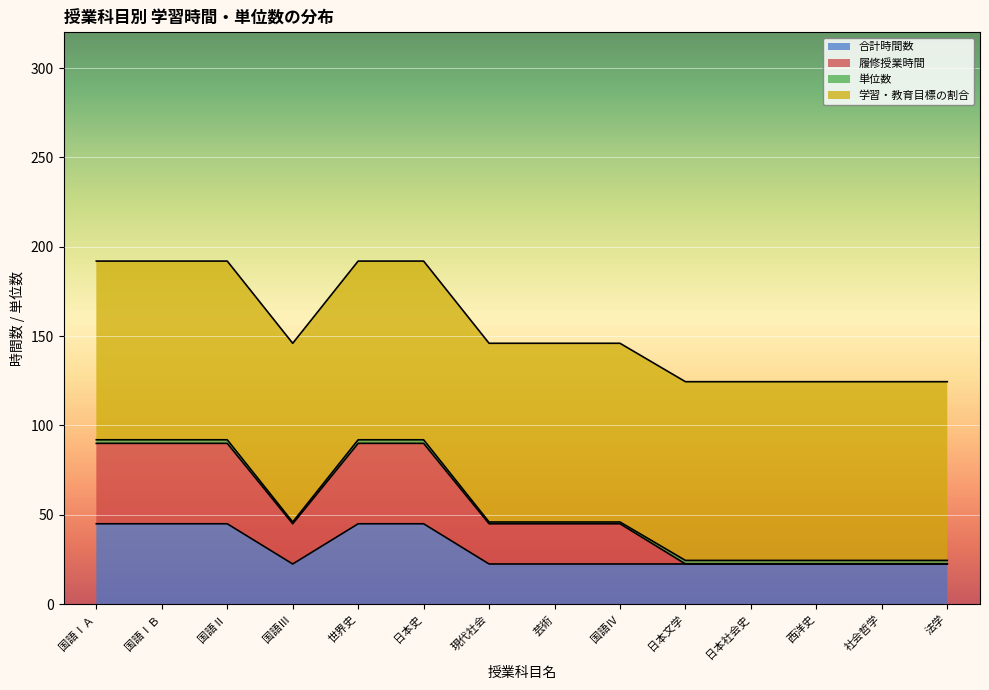

What position from the left is 国語Ⅲ?

4